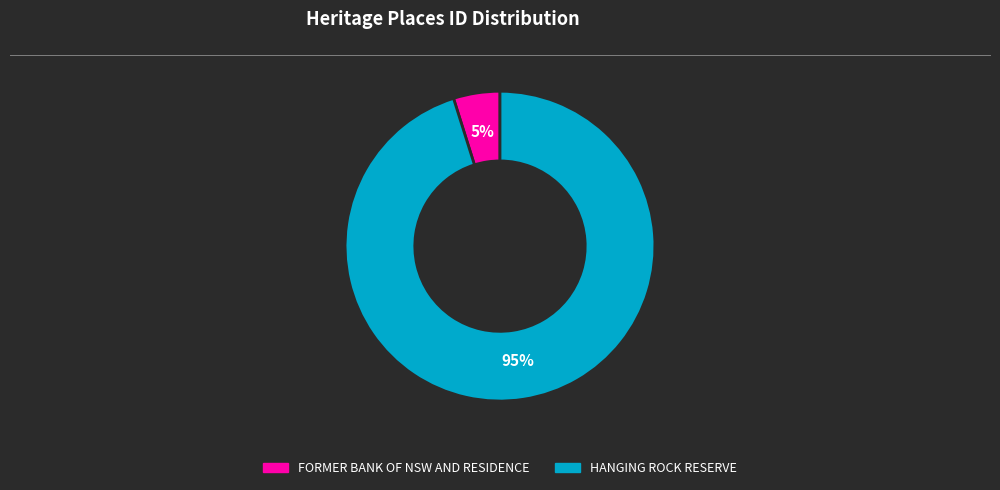

Rank the categories by value from highest to lowest.

HANGING ROCK RESERVE, FORMER BANK OF NSW AND RESIDENCE